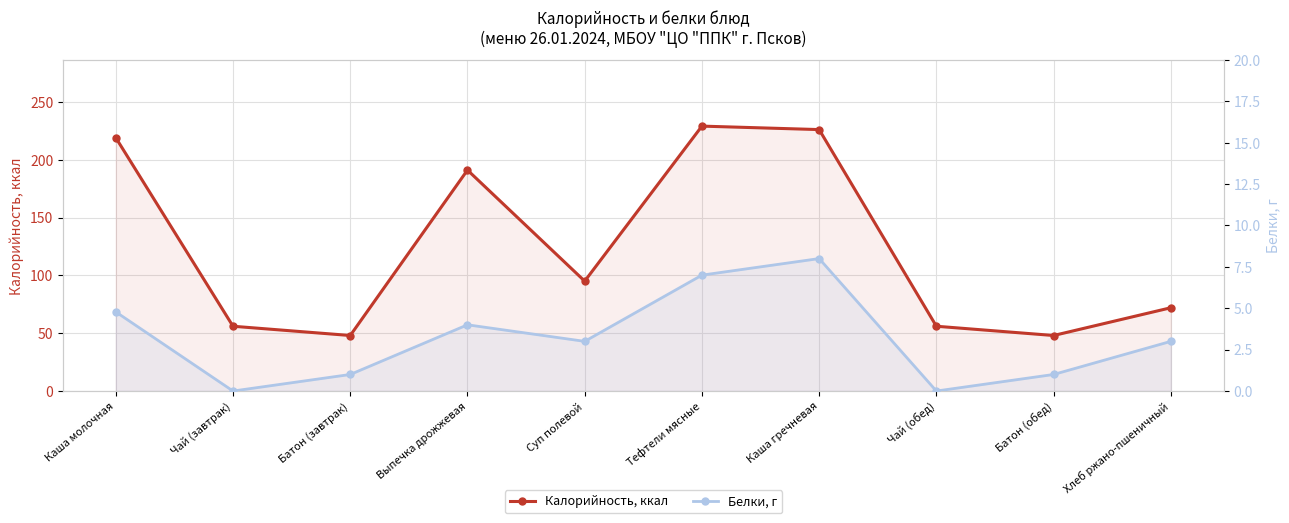

How many series are shown in this chart?

2